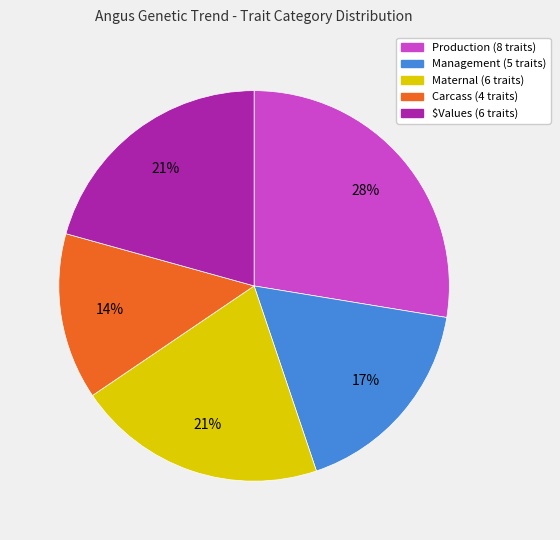

What is the largest slice in the pie chart?

Production